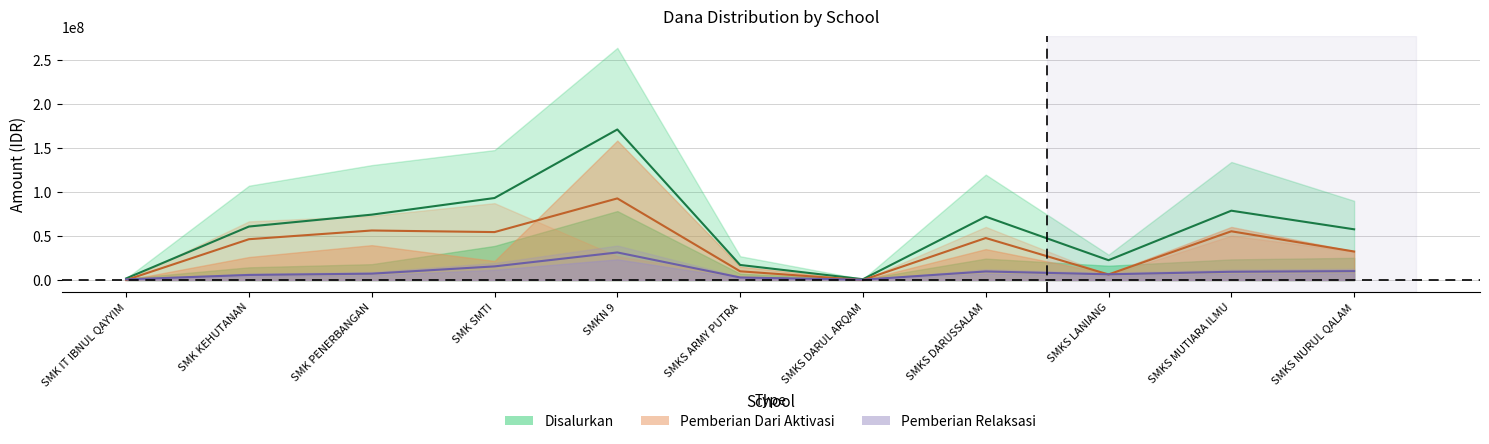

How many data points does each series have?

11